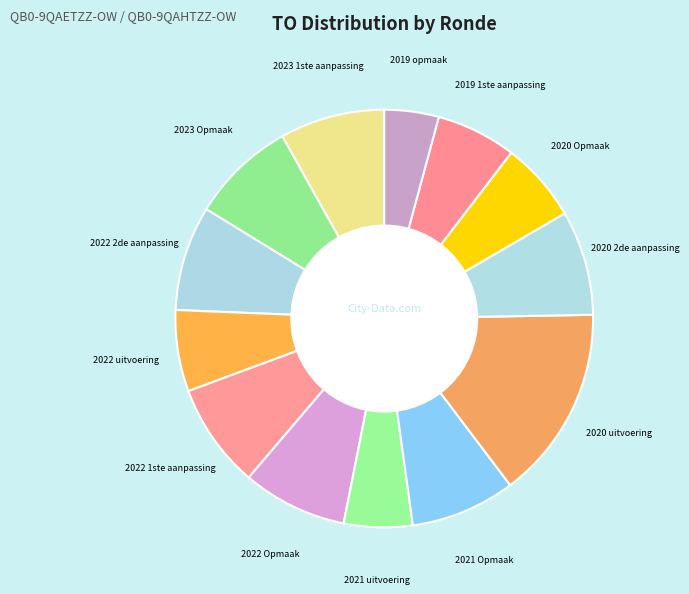

The 2023 1ste aanpassing slice represents 8% of the pie. True or false?

True